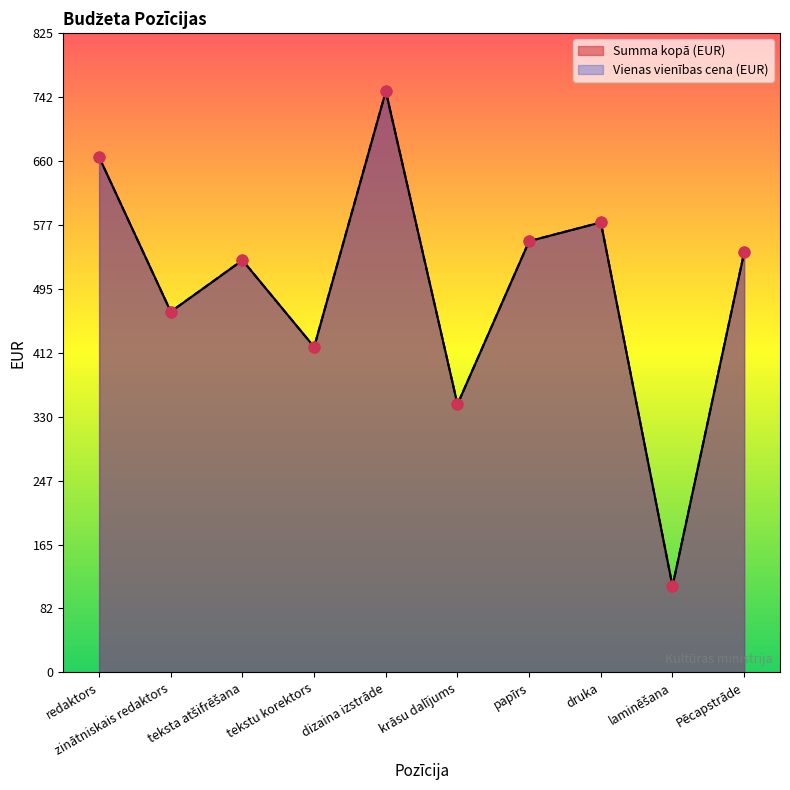

At how many categories does at least one series exceed 524?

6